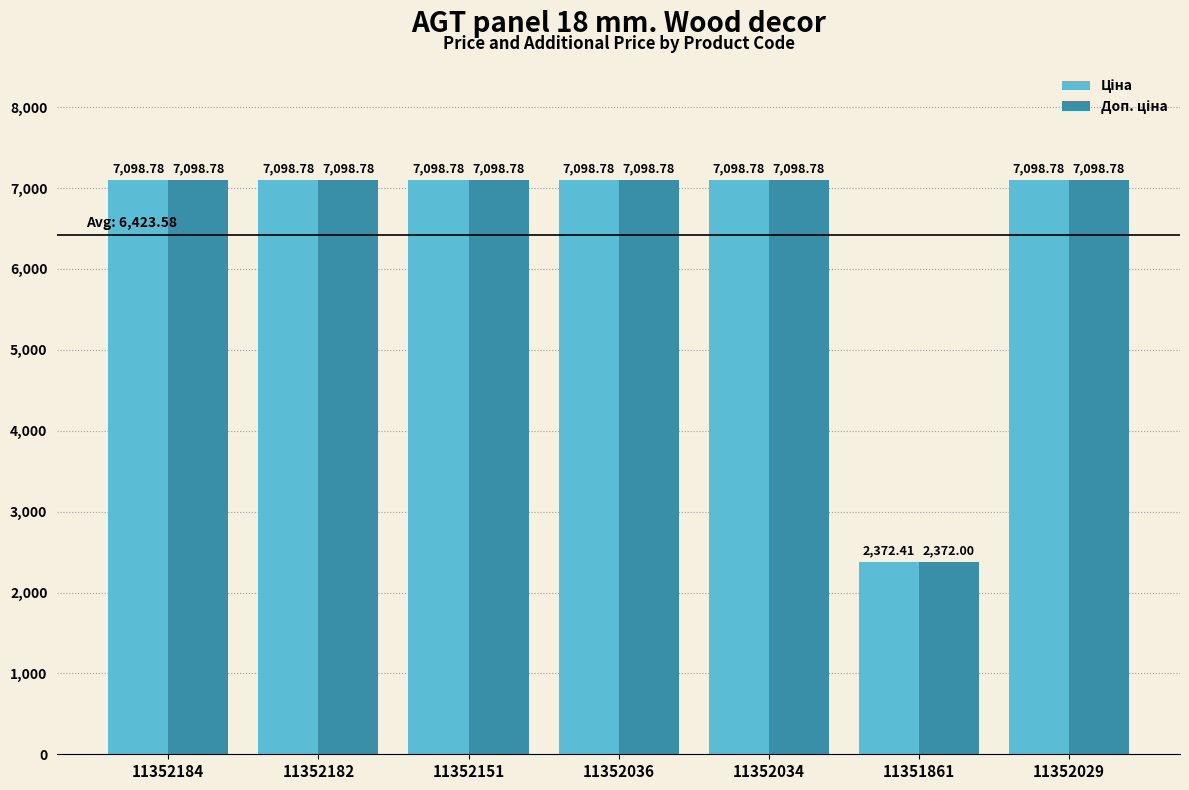

How many categories are shown in the chart?

7